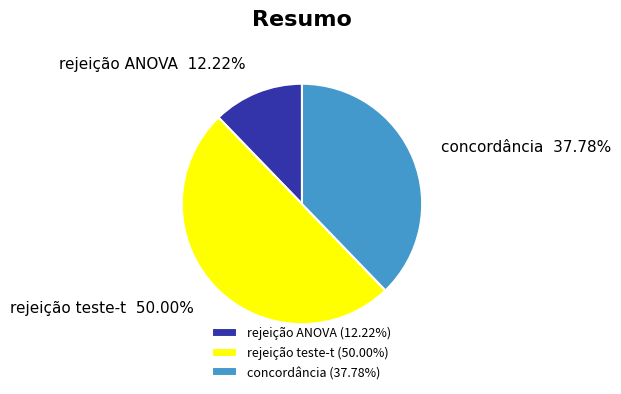

What portion of the pie excludes concordância?

62.2%